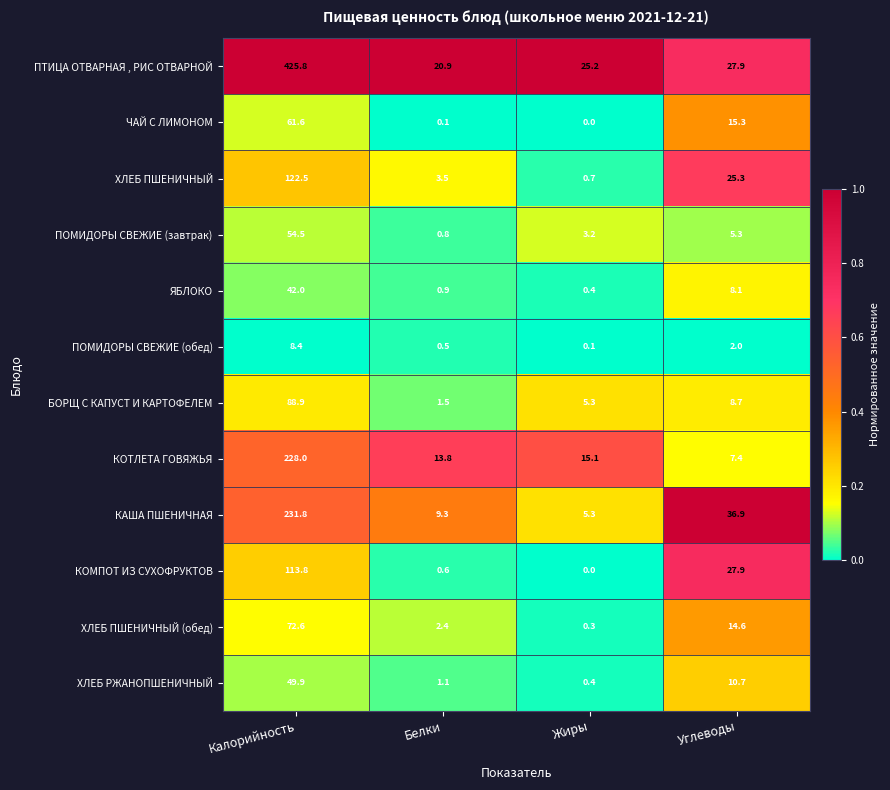

At which label does ПТИЦА ОТВАРНАЯ , РИС ОТВАРНОЙ first exceed 27?

Калорийность